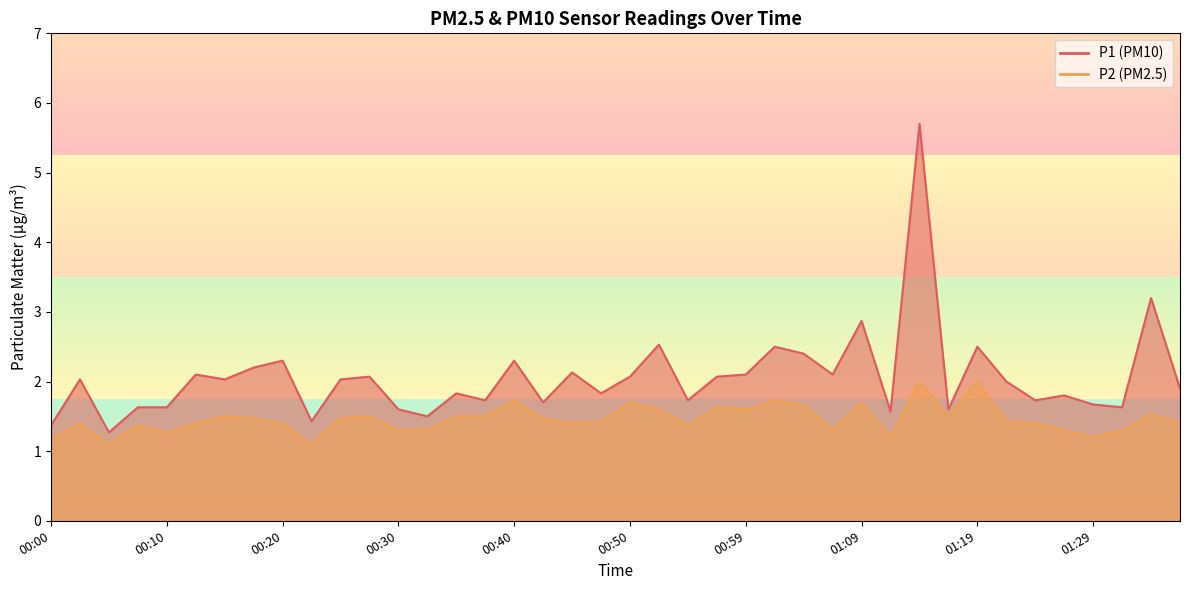

How many interior local valleys does the P2 series have?

10